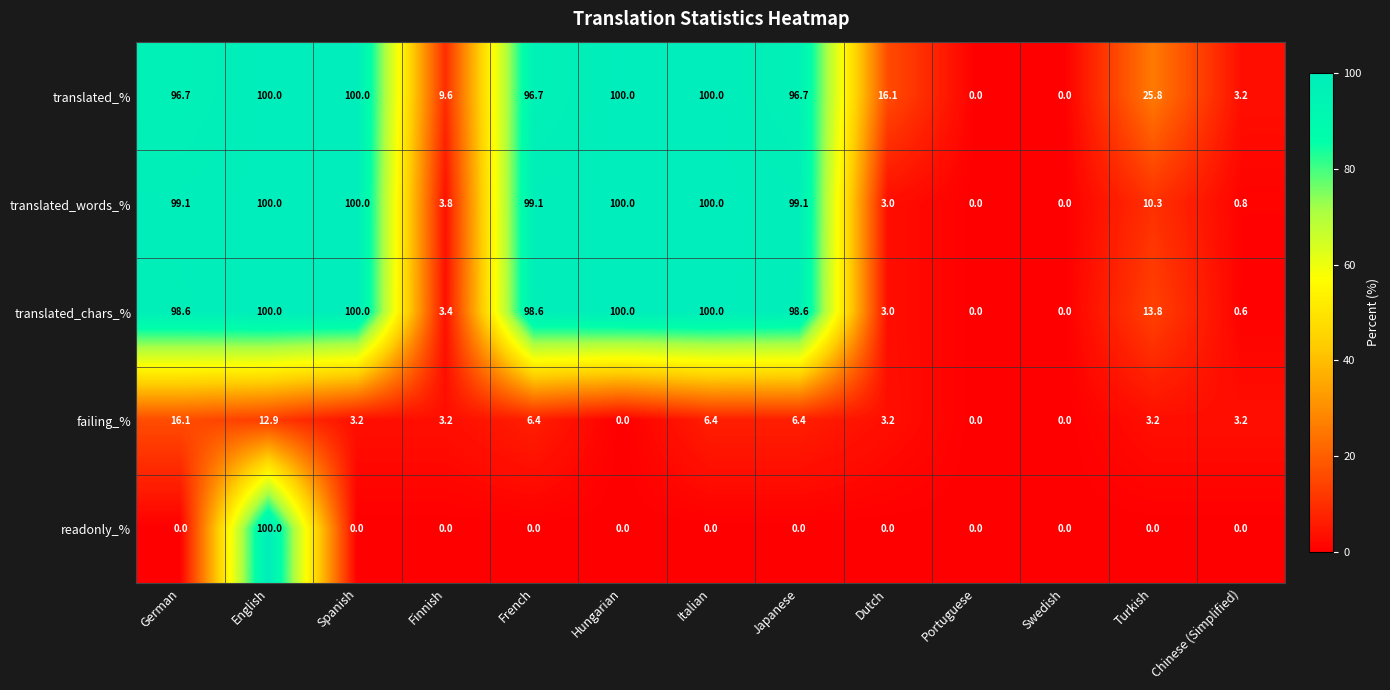

What is the highest value of the translated_chars_% series?

100.0